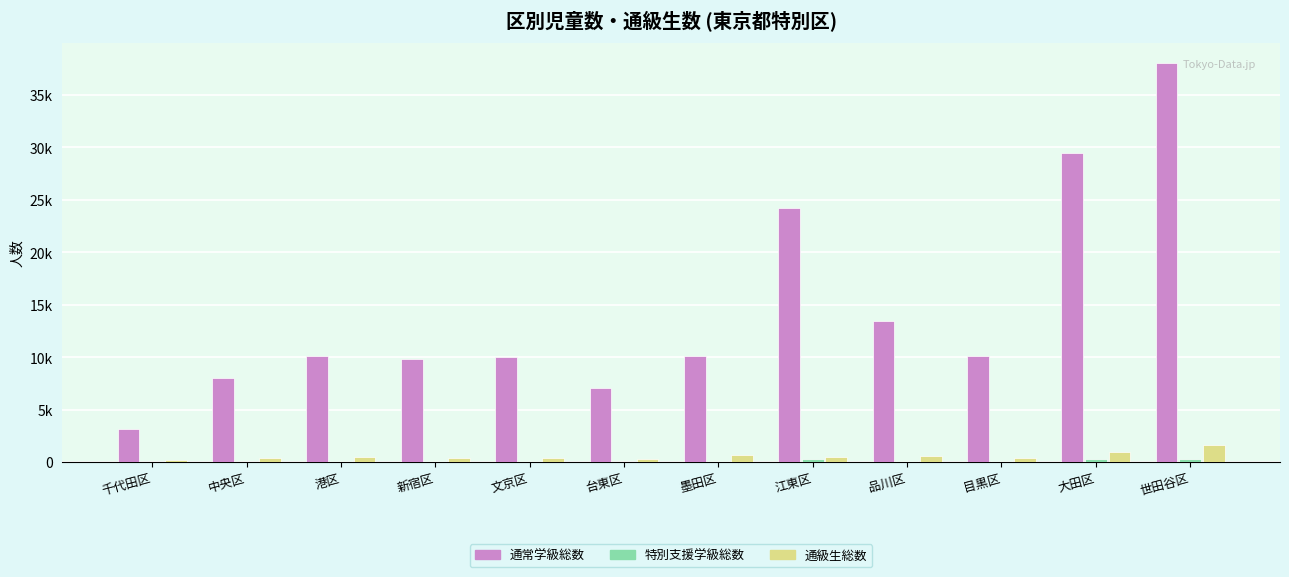

Is the value of 通常学級総数 at 江東区 greater than the value of 特別支援学級総数 at 中央区?

Yes